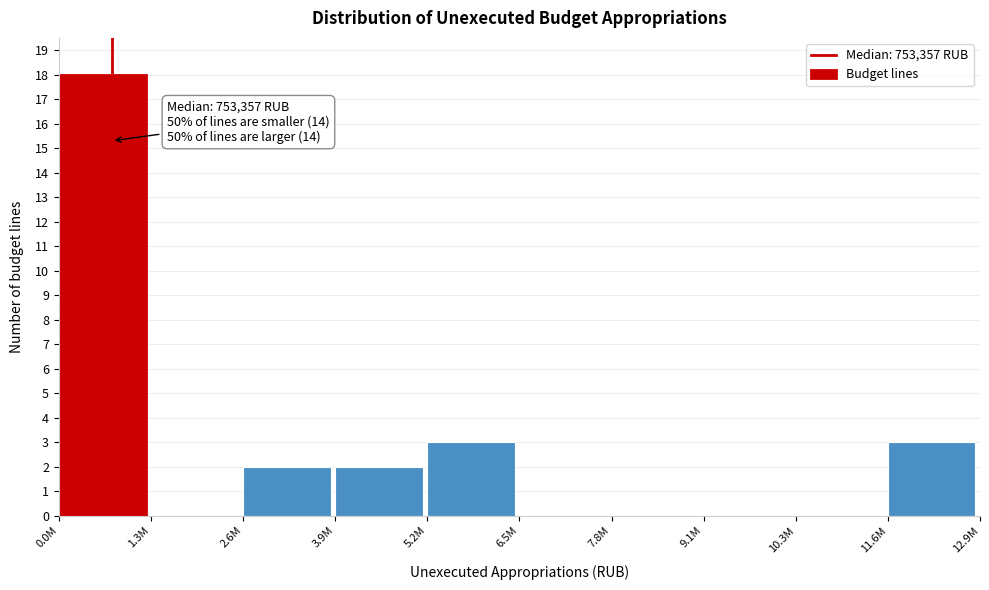

Reading right to left, what are all the values shown in this chart?

11.6M=3	10.3M=0	9.1M=0	7.8M=0	6.5M=0	5.2M=3	3.9M=2	2.6M=2	1.3M=0	0.0M=18